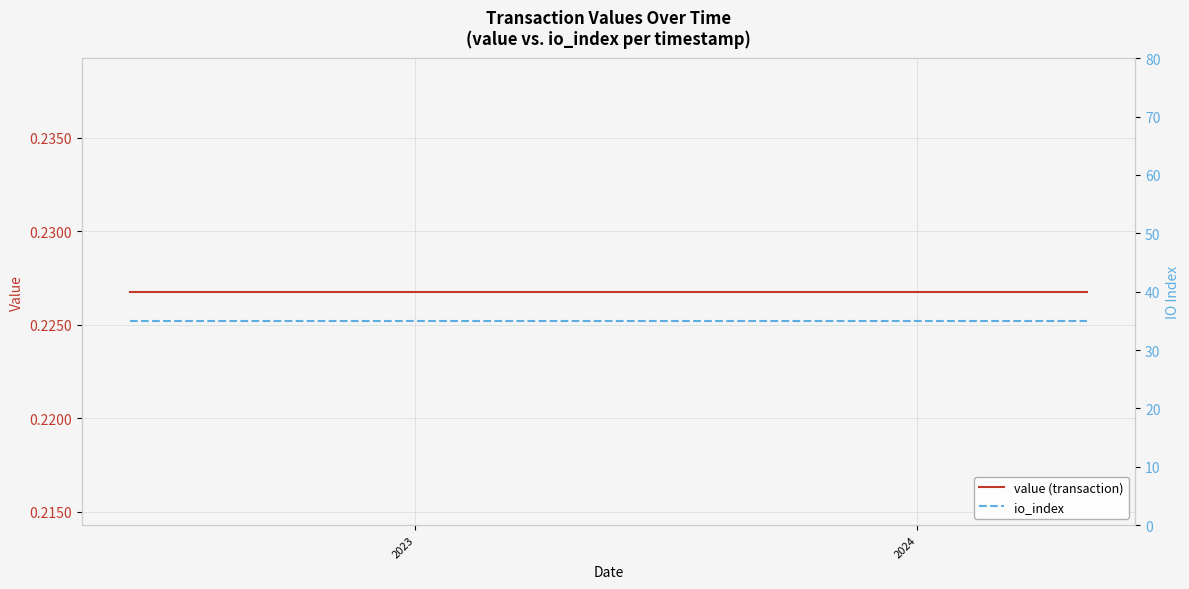

The value of io_index at 4 is 52.8. True or false?

False